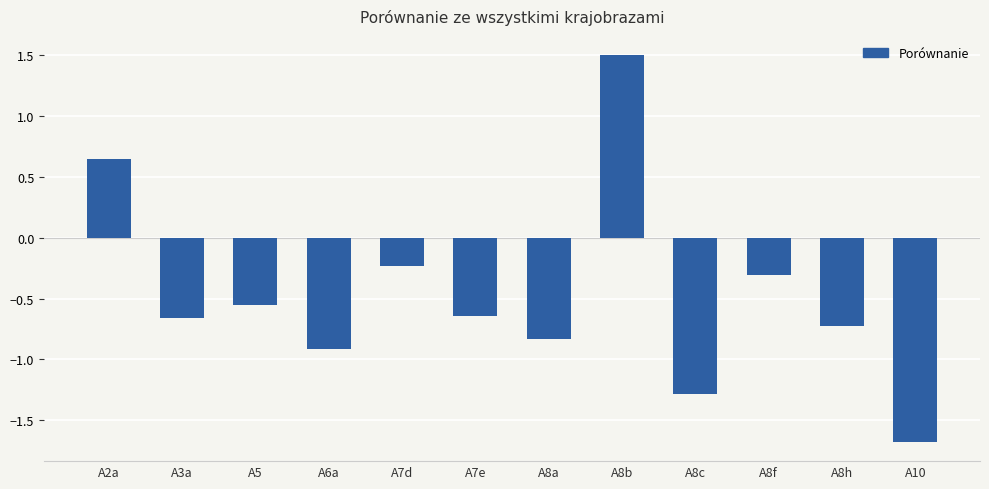

Where does the data first go above 0?

A2a